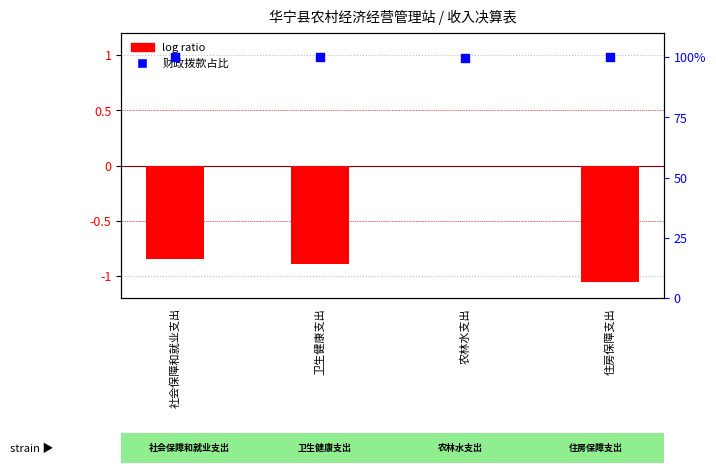

Which series contains the highest Y value?

財政拨款占比 (%)